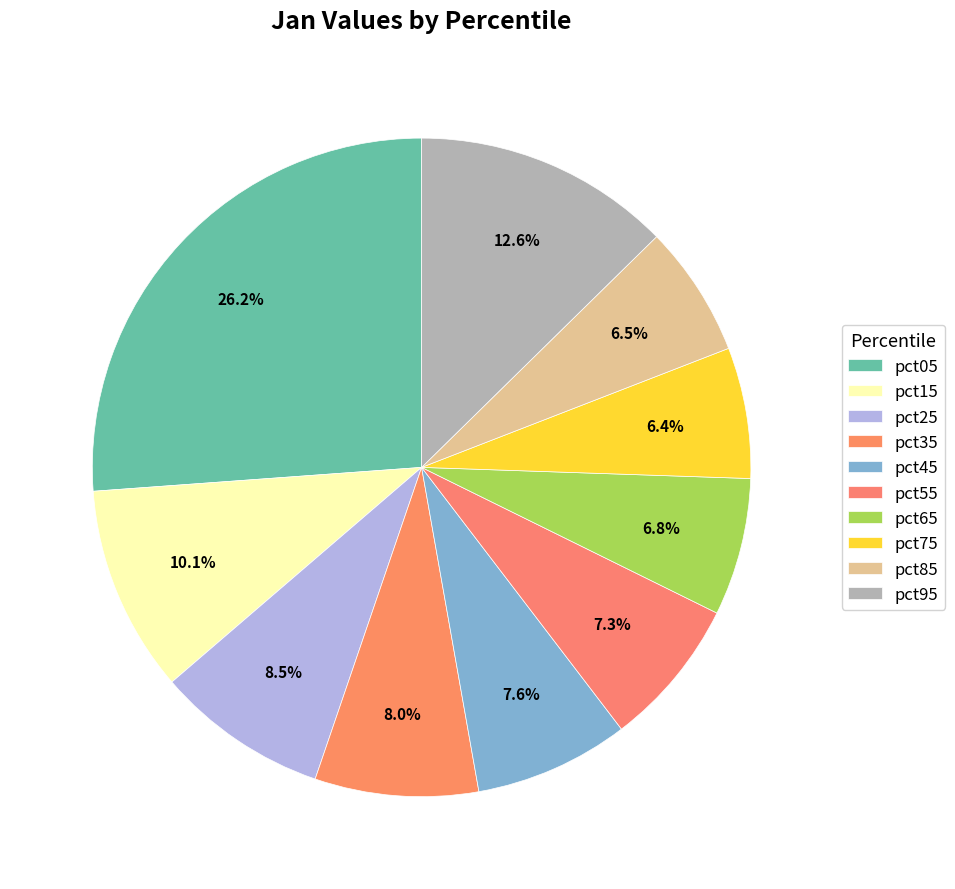

How many segments does this pie chart have?

10